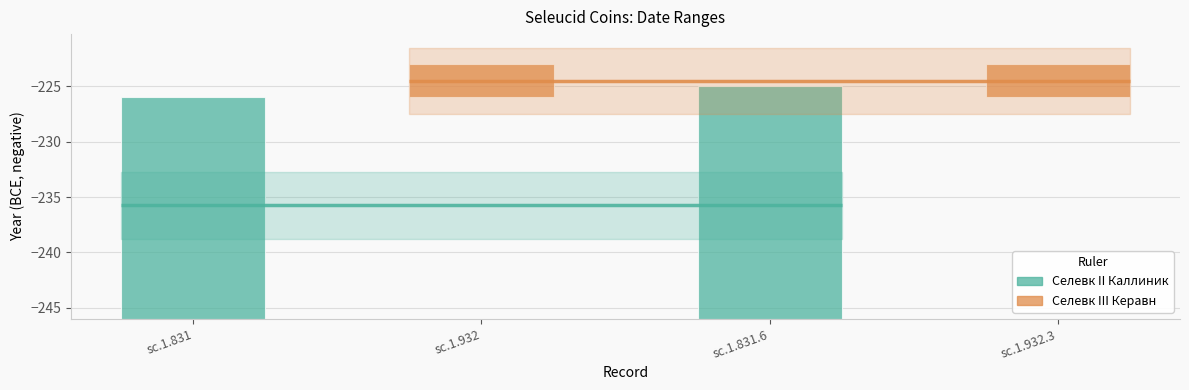

Is the value of От даты at sc.1.831.6 greater than the value of К дате at sc.1.831.6?

No